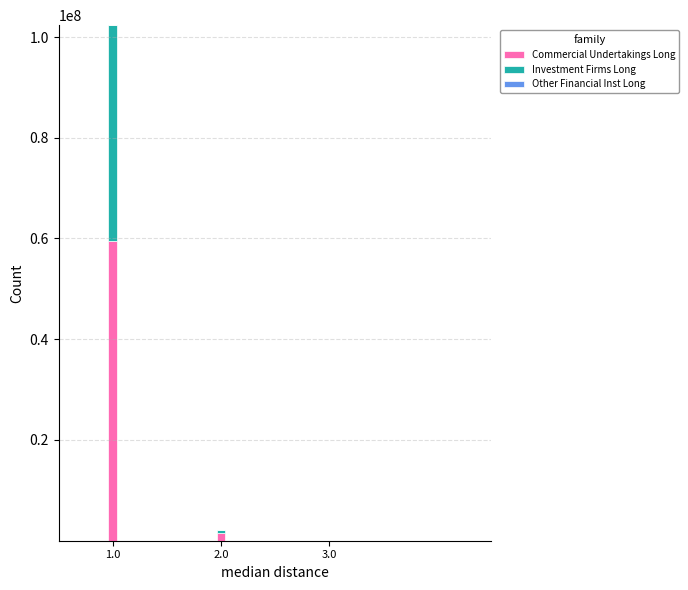

What is the difference between the Commercial Undertakings Long values at 1.0 and 2.0?

57959113.0